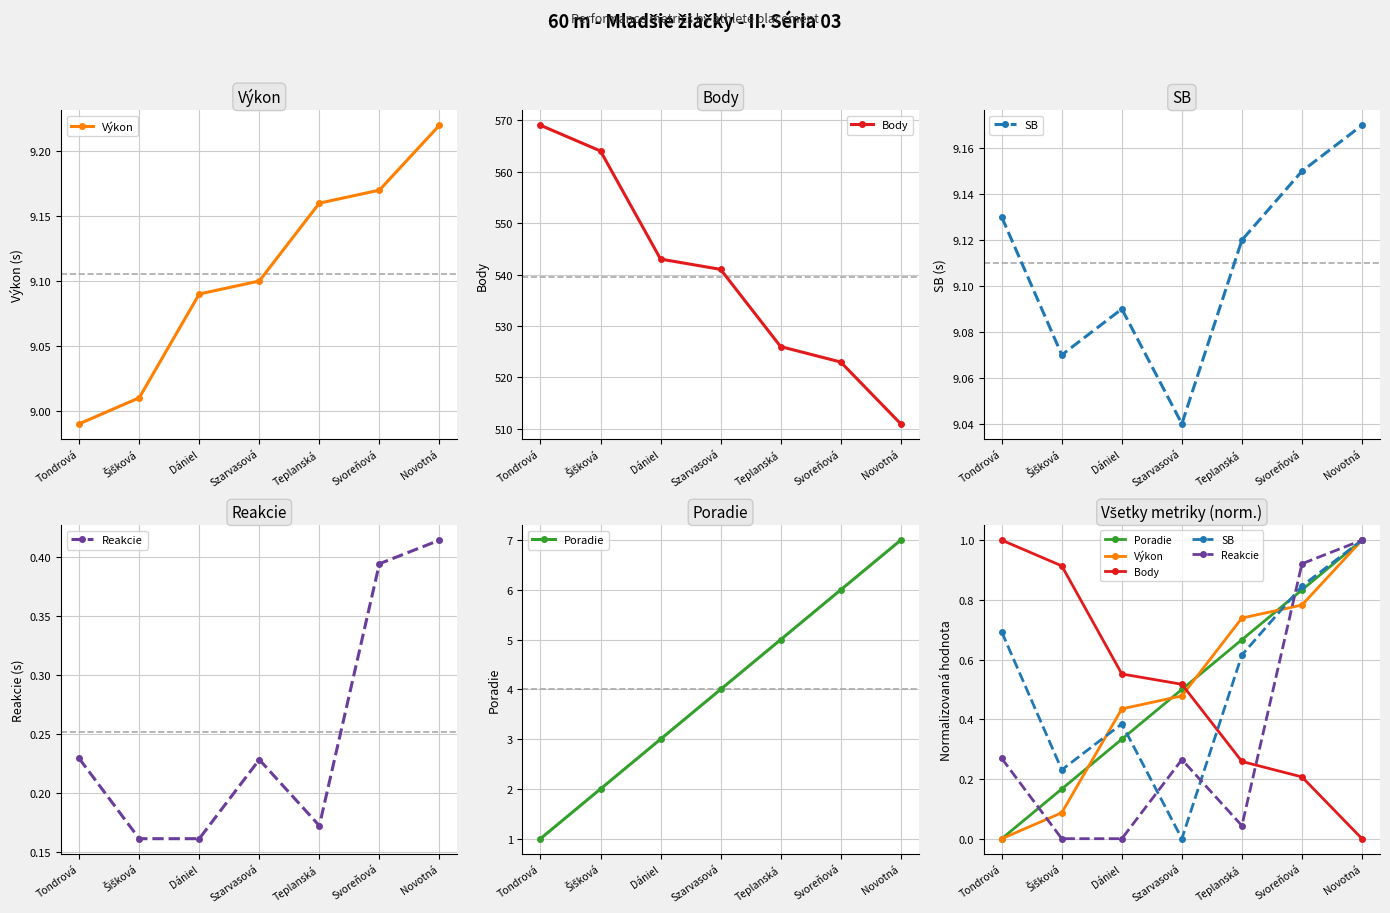

What is the greatest value displayed?

1.0